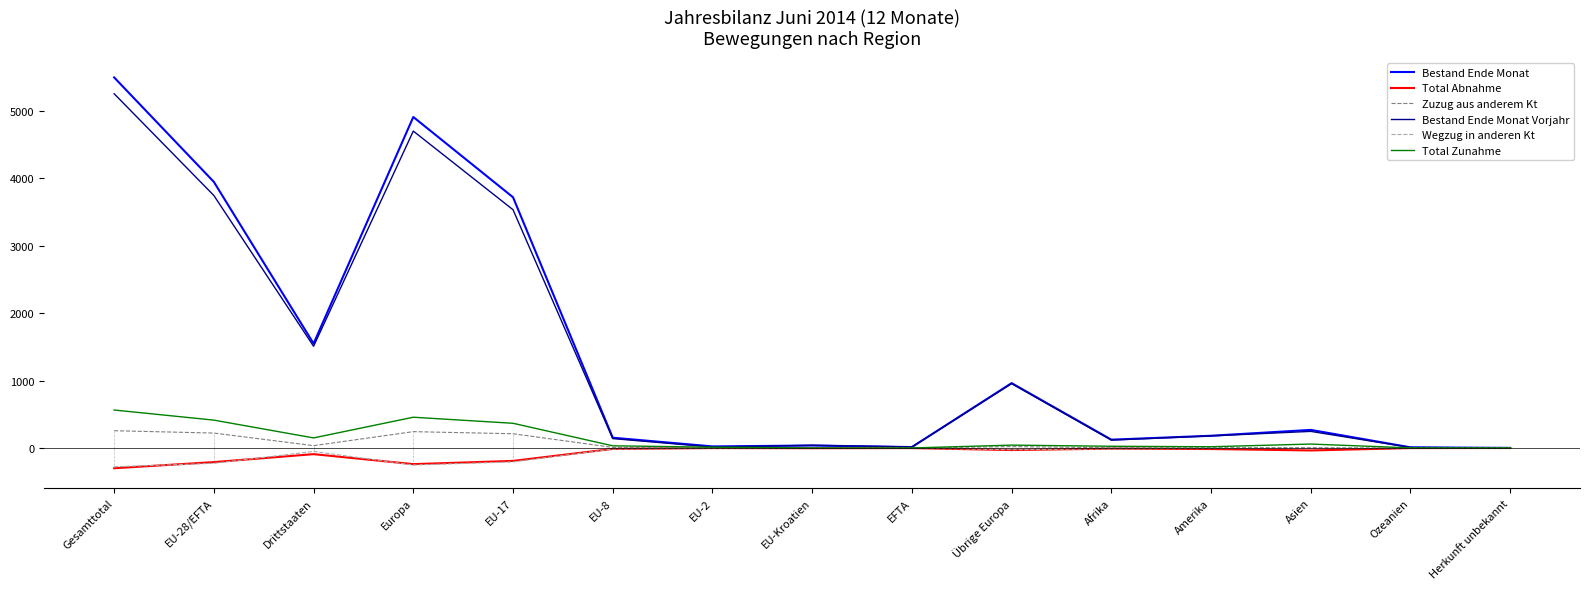

What is the maximum value shown in the chart?

5499